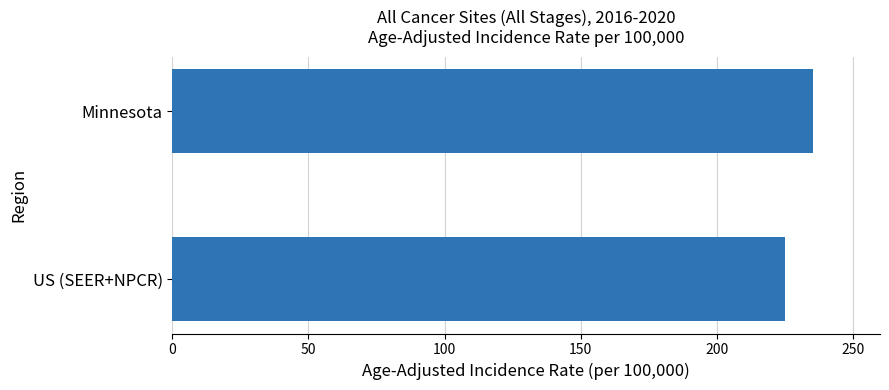

What is the difference between the values at US (SEER+NPCR) and Minnesota?

10.5